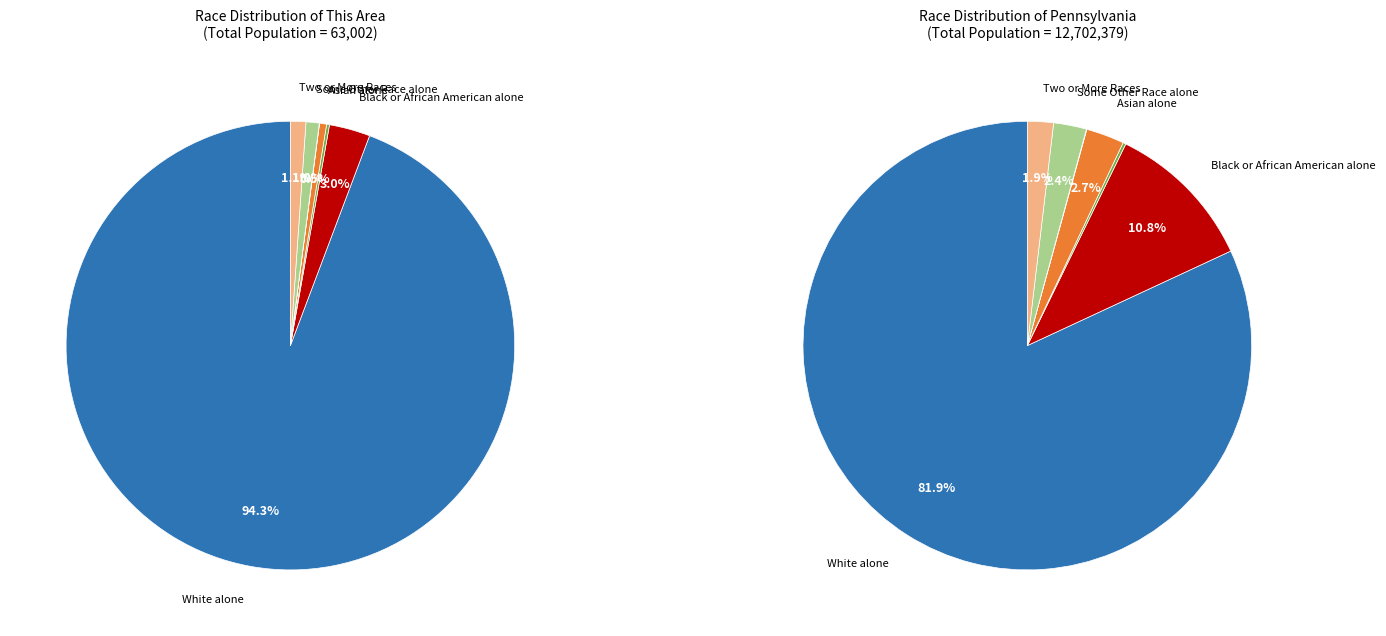

Is White alone the majority of the pie?

Yes